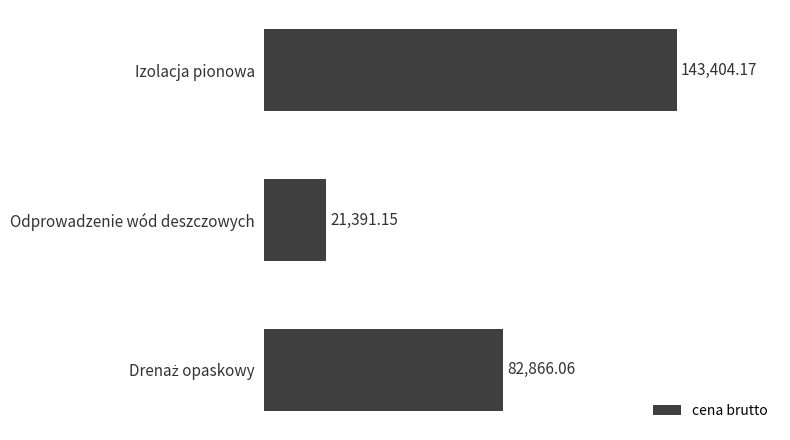

What is the average value?

82553.8